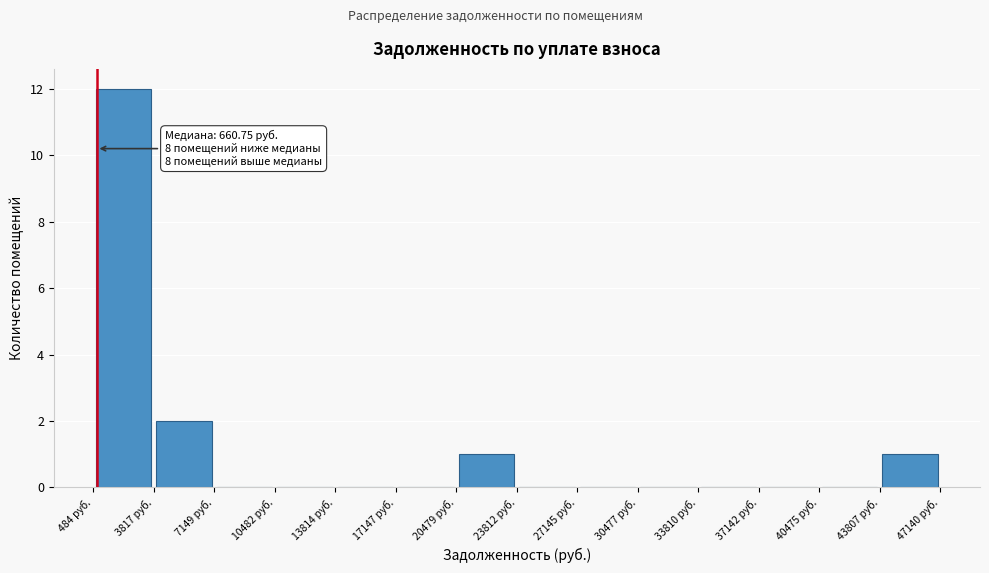

Over which range of the x-axis is the bar tallest?

500 to 4000